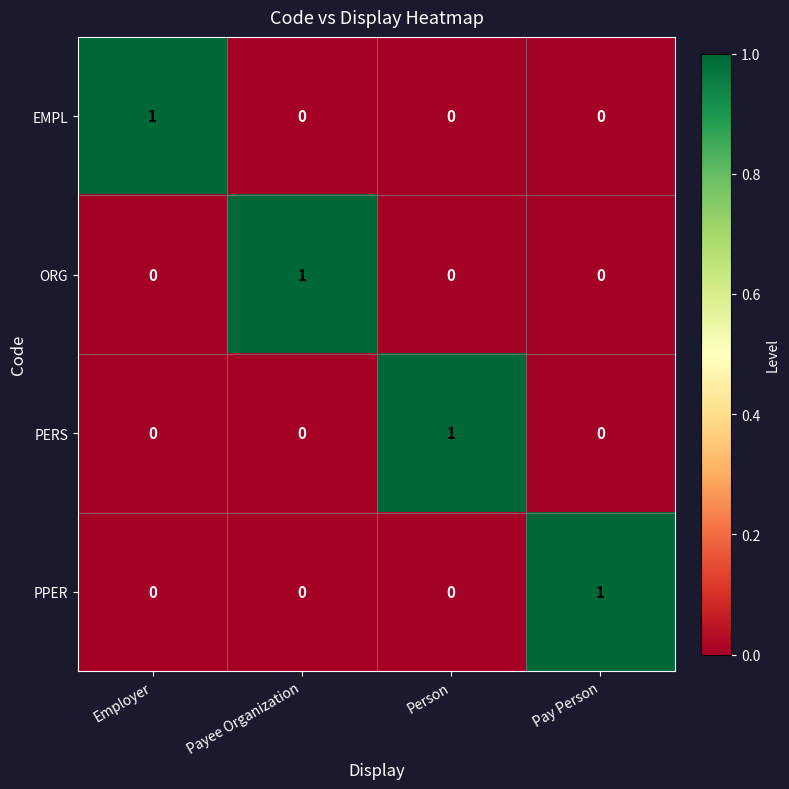

How many categories are shown in the chart?

4